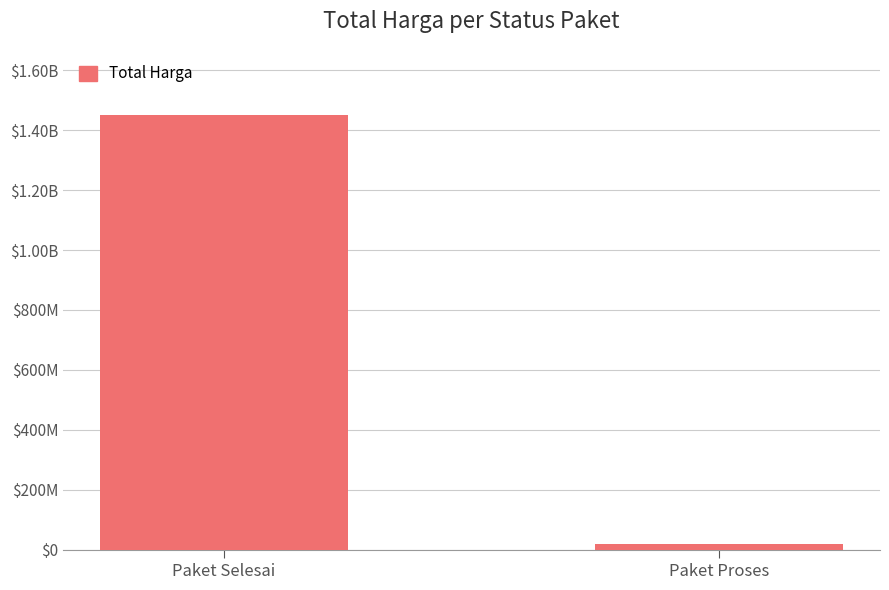

What position from the right is Paket Proses?

1